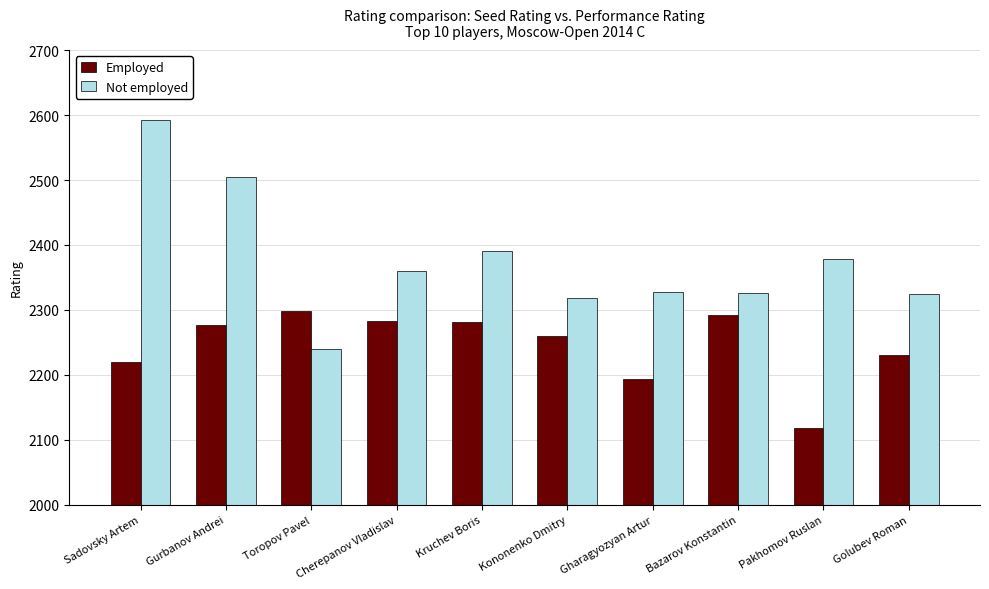

What is the spread (max minus min) of values at Pakhomov Ruslan?

260